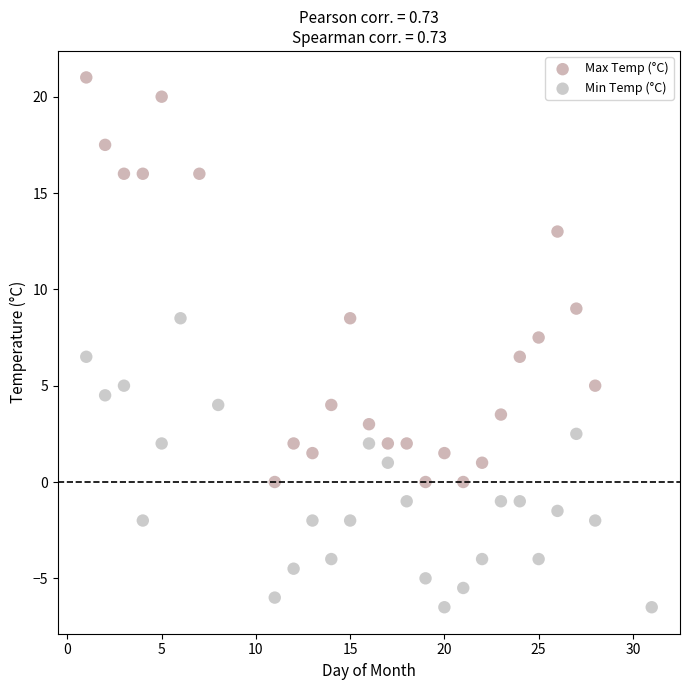

Which series contains the lowest Y value?

Min Temp (°C)